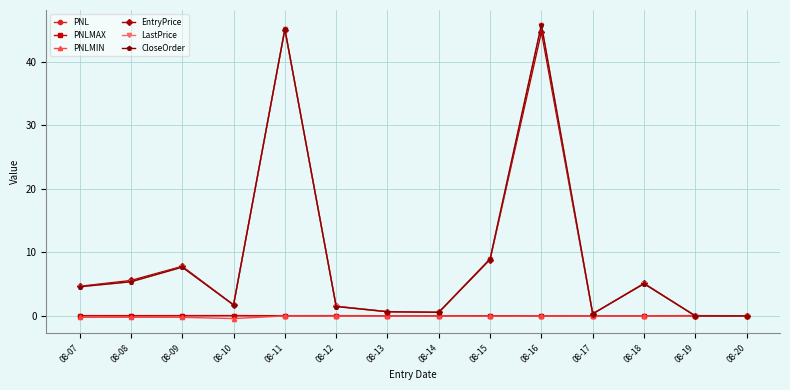

What is the maximum value shown in the chart?

45.8